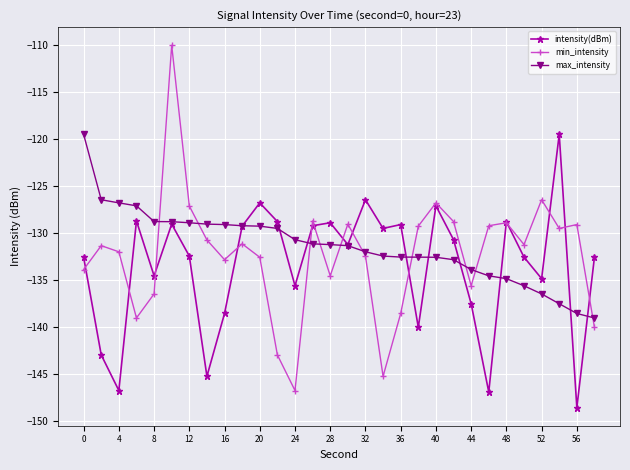

True or false: min_intensity has more than 0 points higher than both neighbors.

True